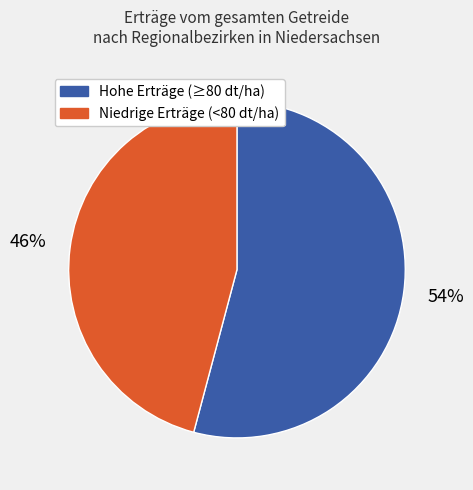

To the nearest percent, what is the average slice percentage?

50%